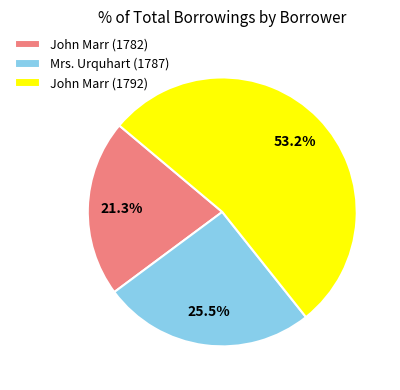

Which category has the smallest portion of the pie?

John Marr (1782)